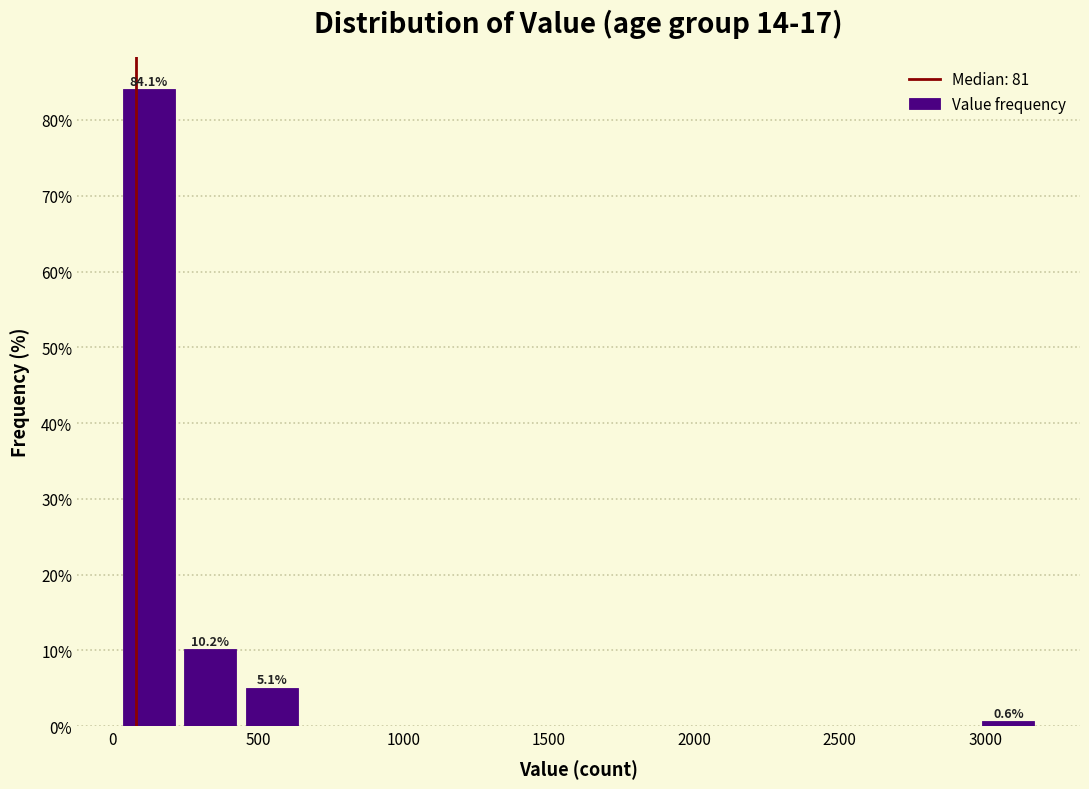

Over which range of the x-axis is the bar tallest?

0 to 250